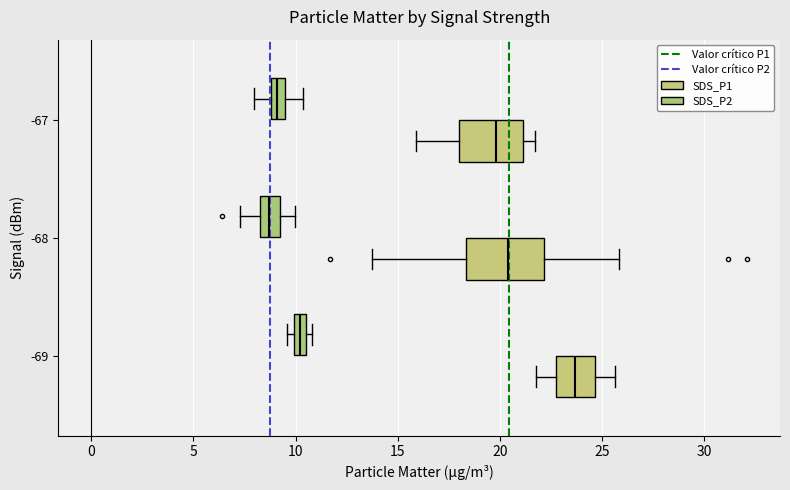

Which box is the widest, from its left edge to its right edge?

-68 (SDS_P1)